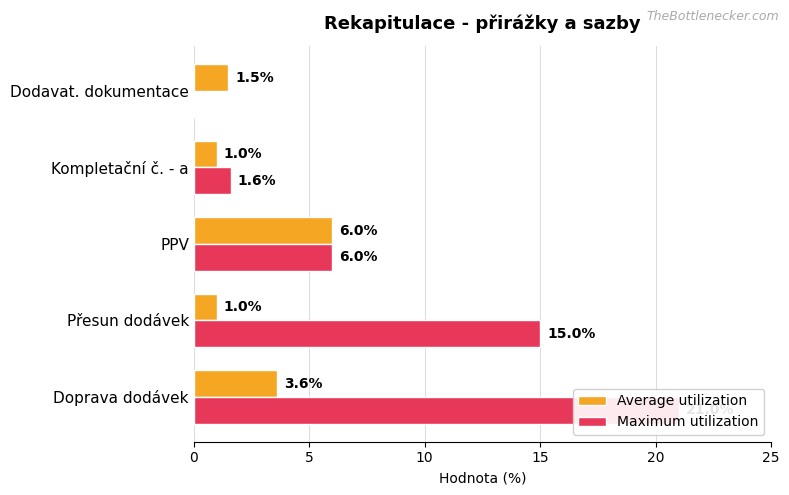

How many bars are there in total?

10